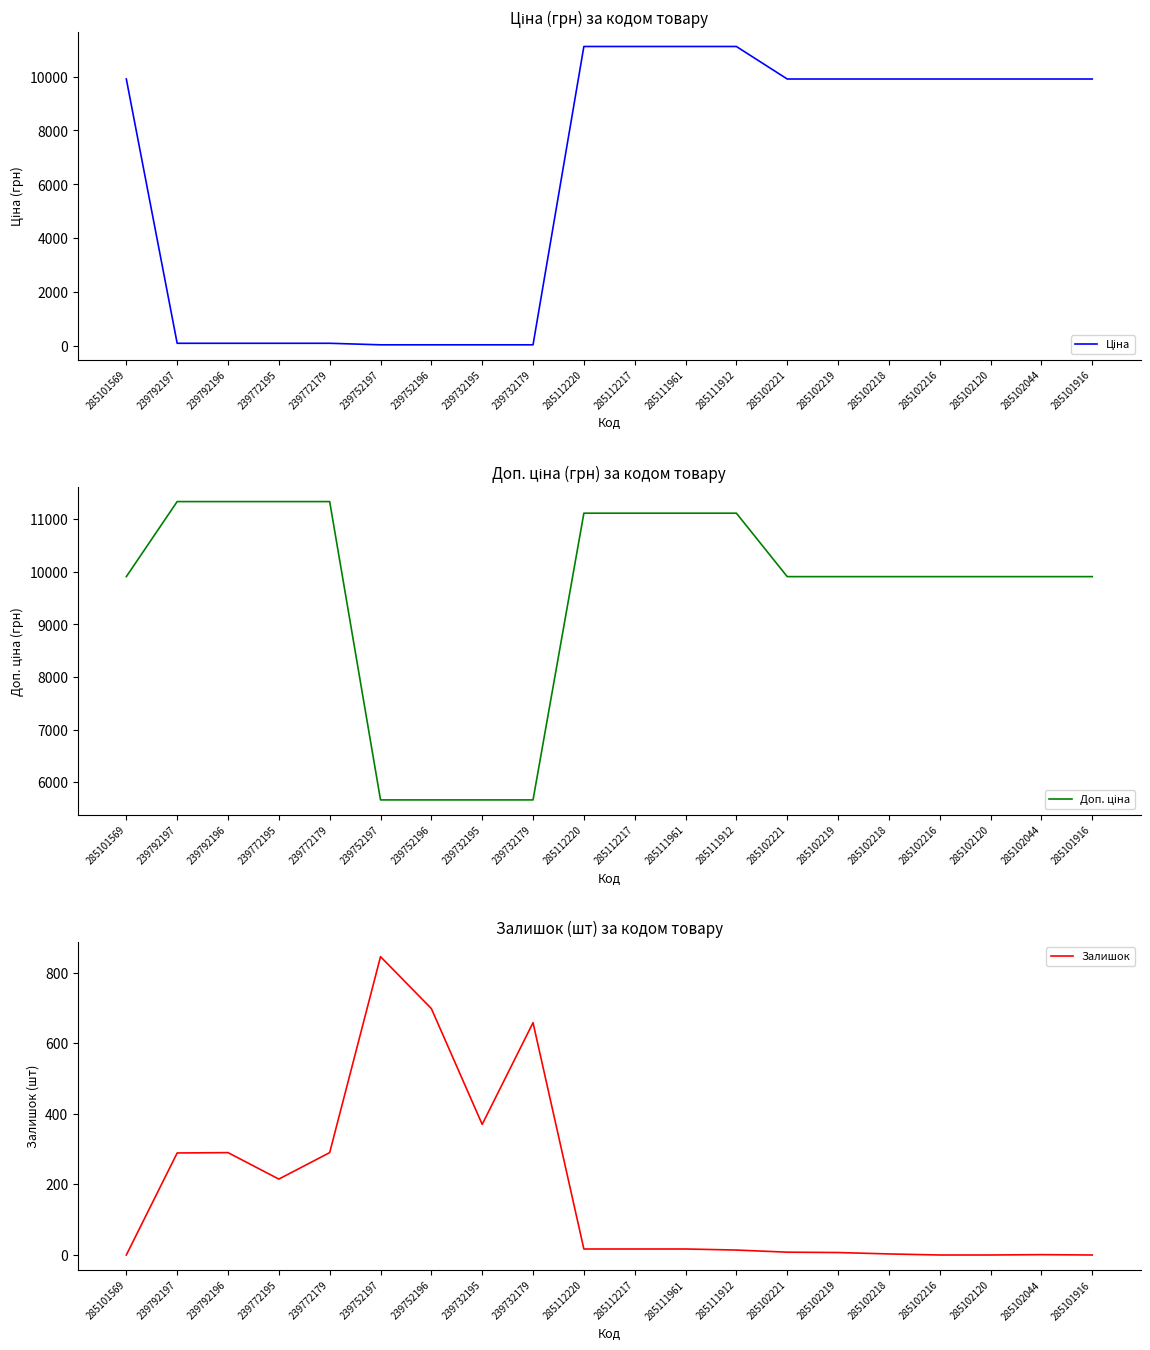

What is the label of the 8th point from the left?

239732195